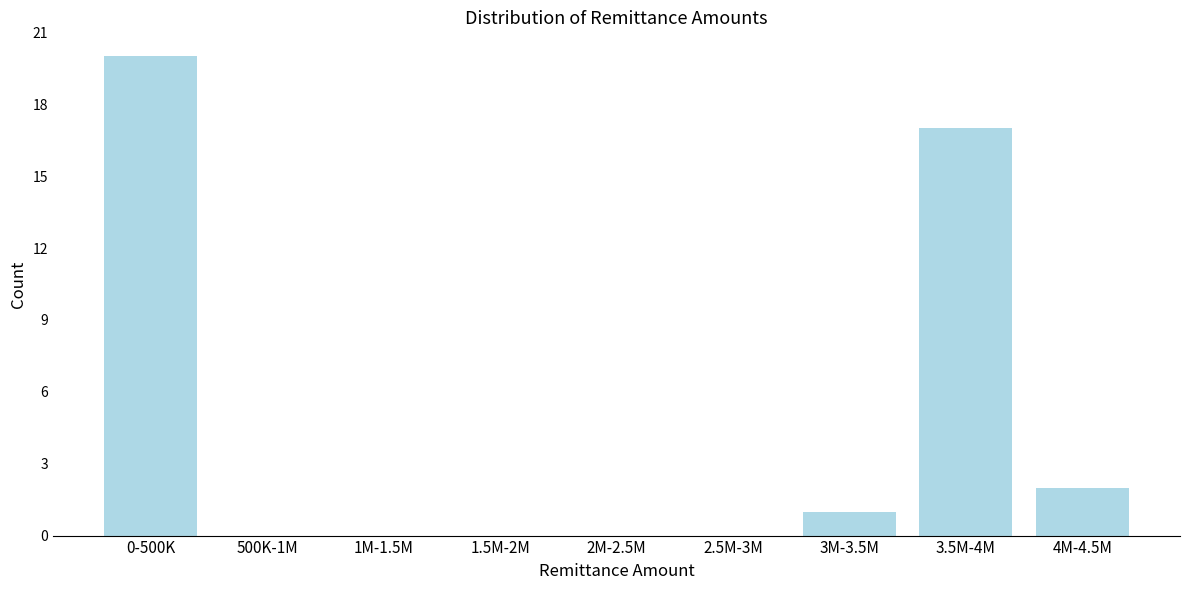

Reading right to left, list all the values displayed in this chart.

4M-4.5M=2	3.5M-4M=17	3M-3.5M=1	2.5M-3M=0	2M-2.5M=0	1.5M-2M=0	1M-1.5M=0	500K-1M=0	0-500K=20